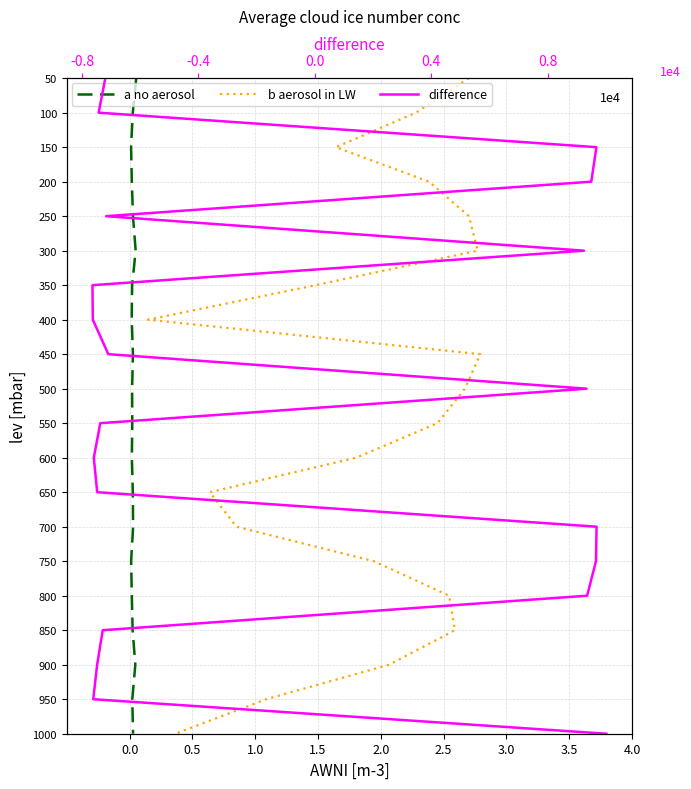

Is this an area chart (filled region under the line)?

No